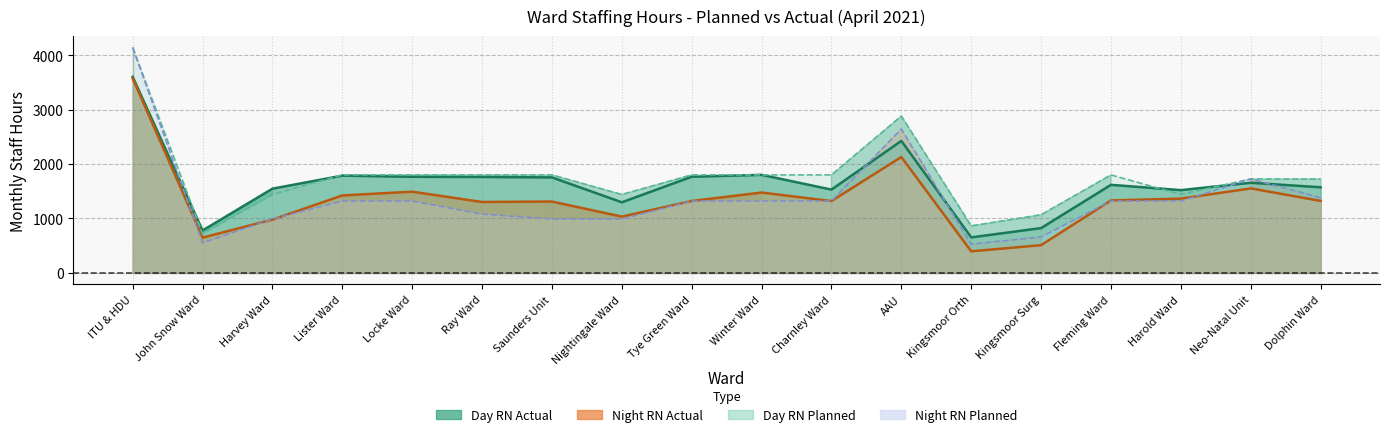

Is it true that Night RN Actual equals 1422.5 at Lister Ward?

True